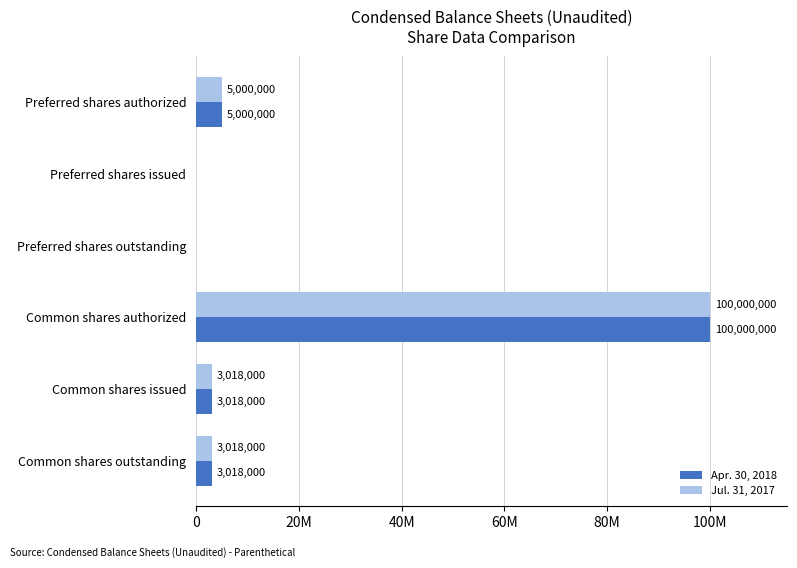

What is the average value of the Jul. 31, 2017 series?

18506000